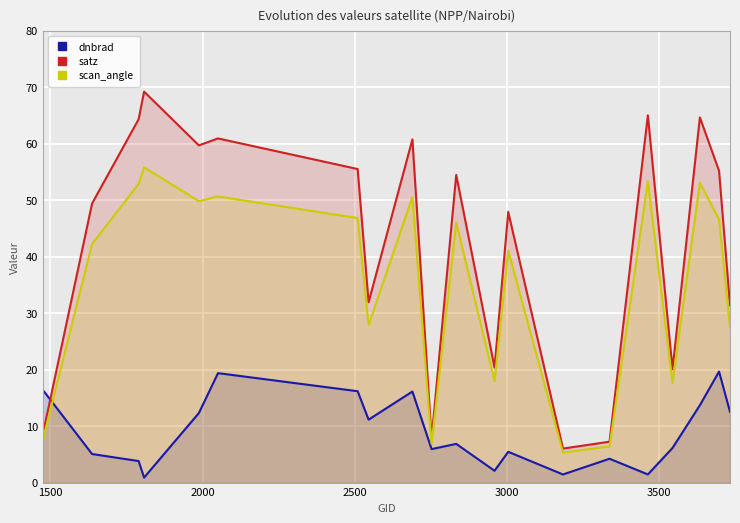

What is the minimum value shown in the chart?

0.9